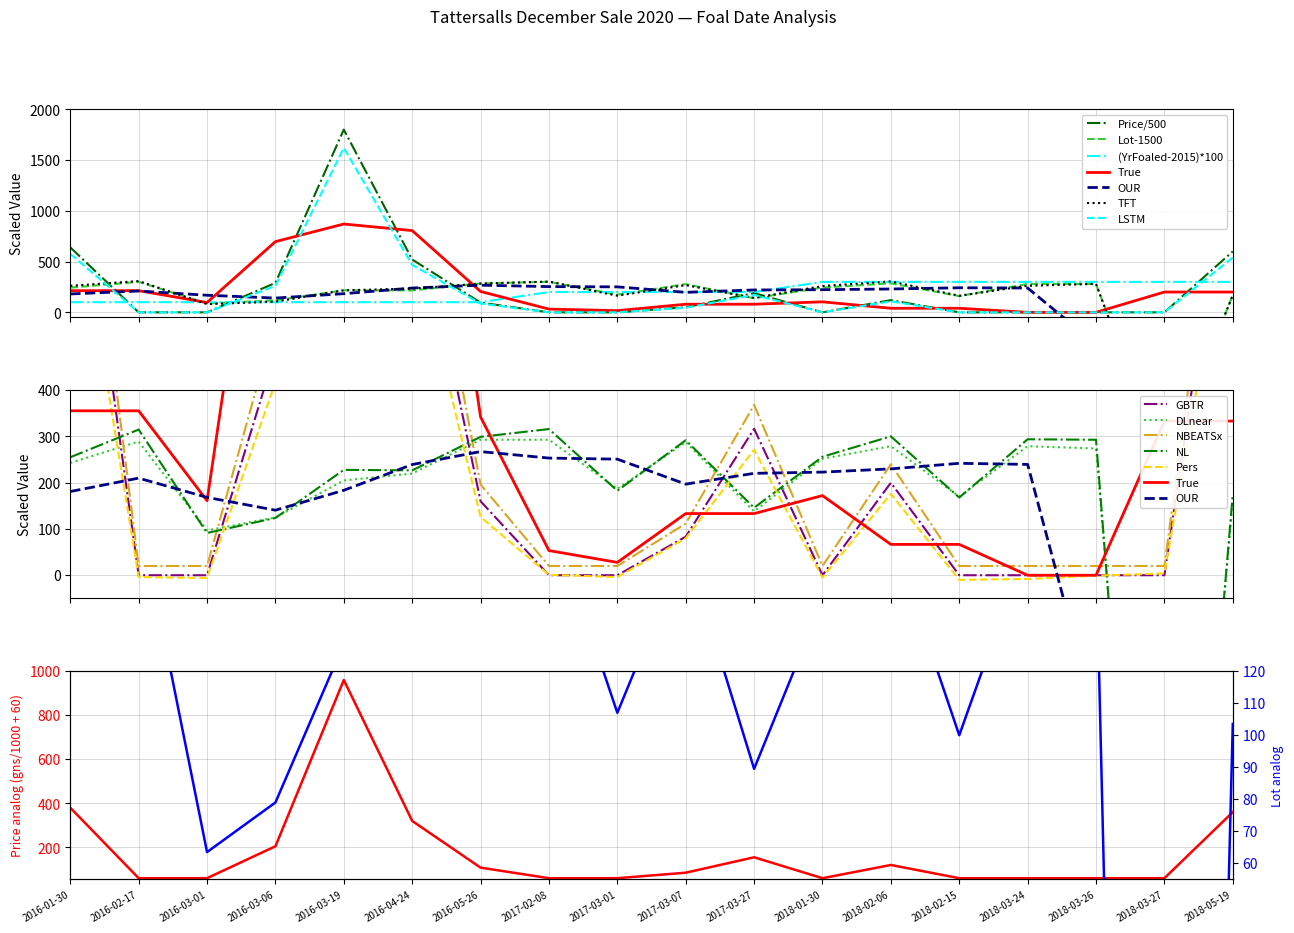

List the series in order of their peak value, lowest first.

Year Foaled, Lot, Price (gns)